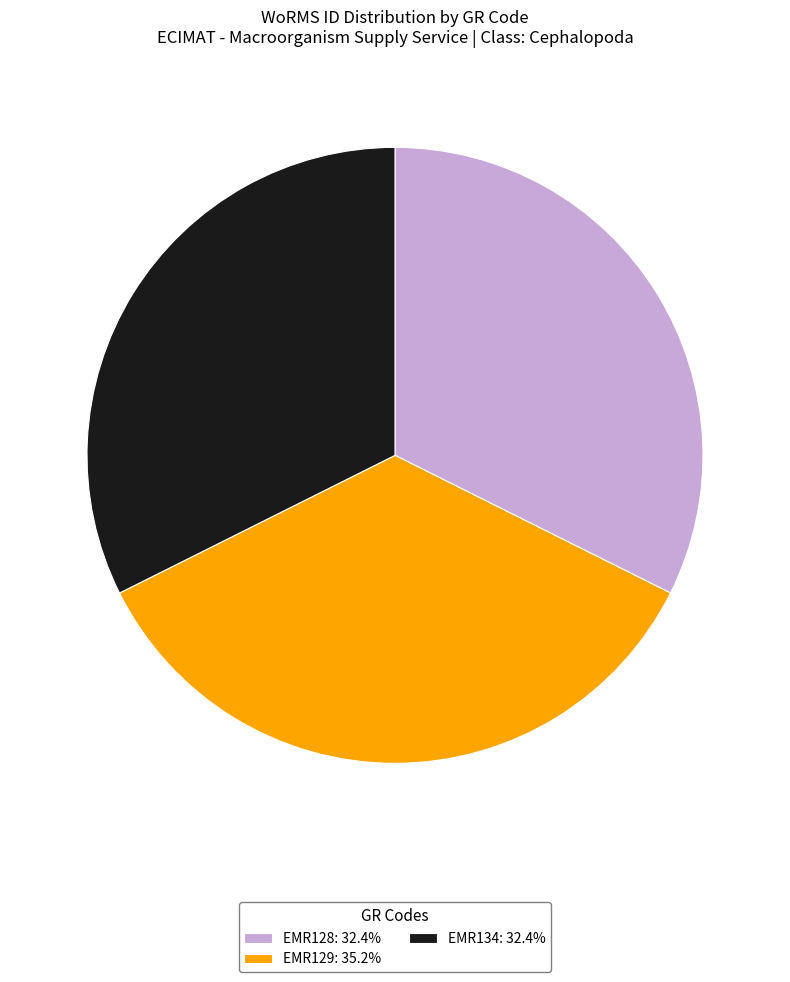

How many slices are in this pie chart?

3